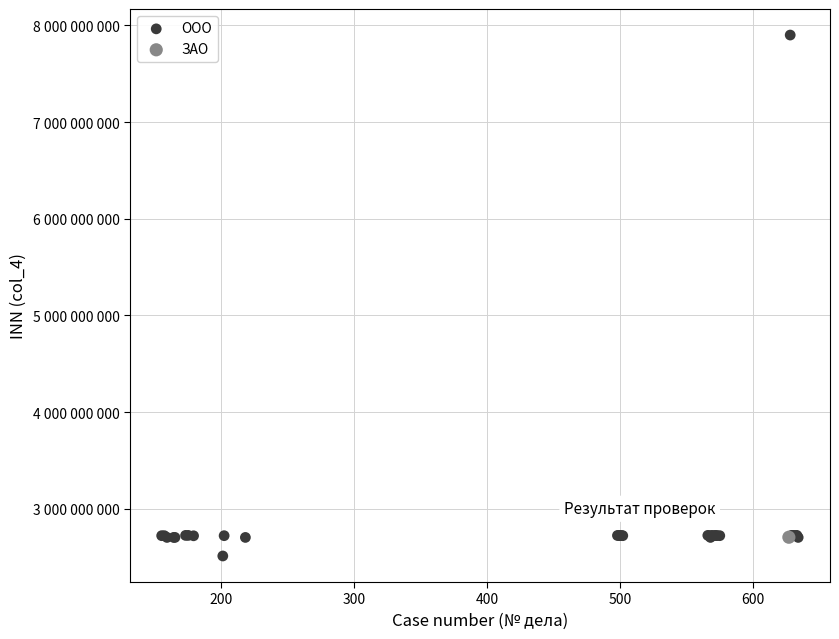

What are all the series names shown in the legend?

ООО, ЗАО